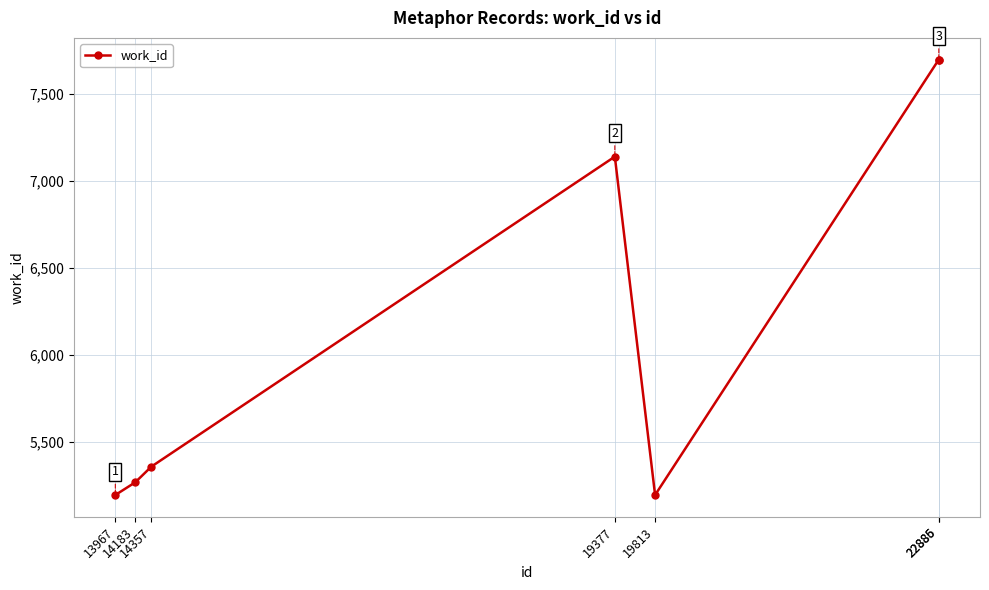

What is the difference between the second highest and minimum values?

2501